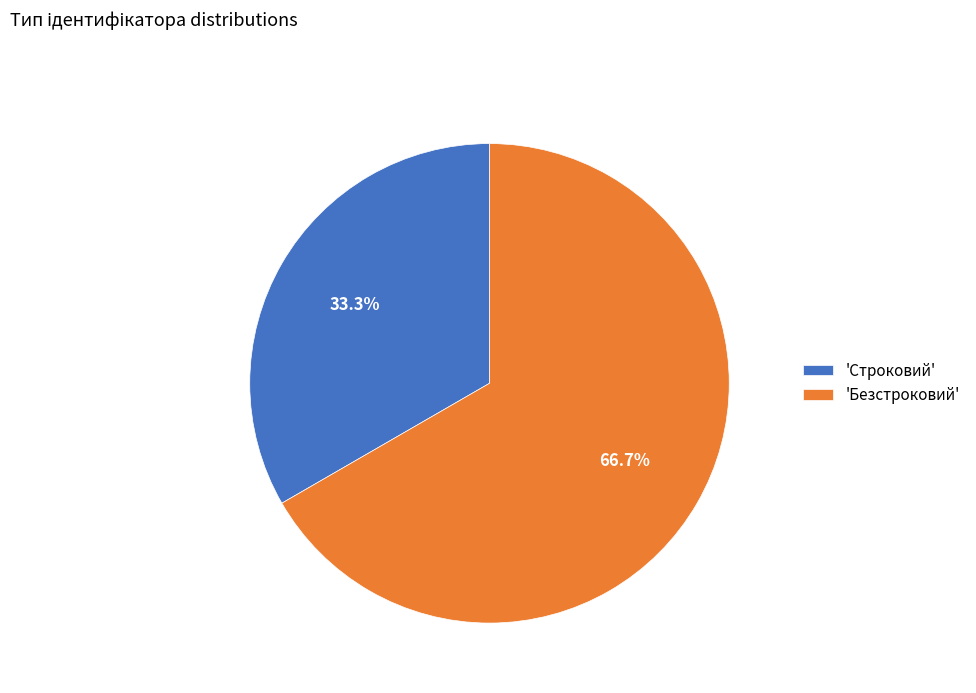

Which category has the smallest portion of the pie?

'Строковий'